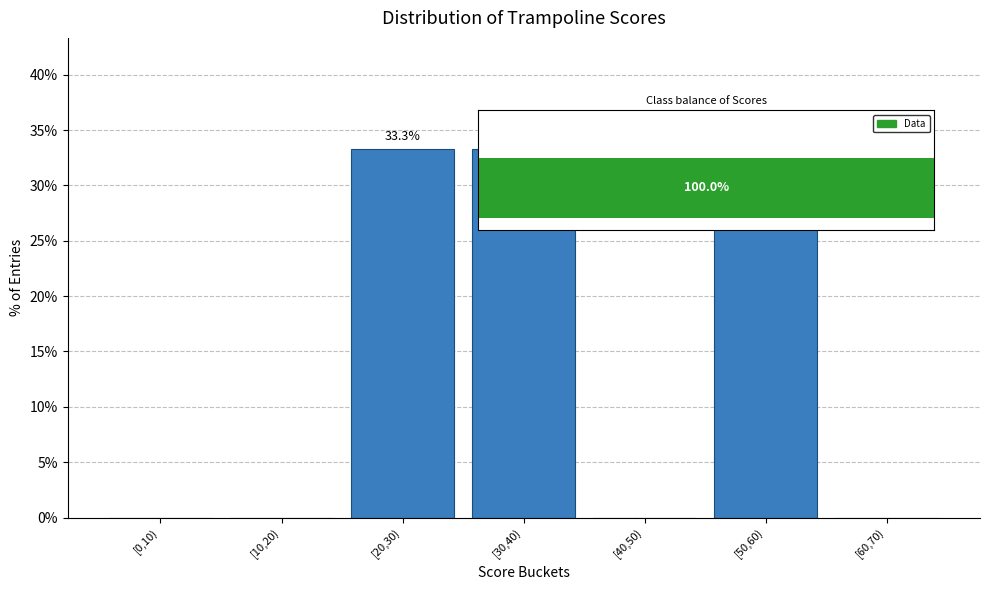

Reading left to right, what are all the values shown in this chart?

[0,10)=0.0	[10,20)=0.0	[20,30)=33.3	[30,40)=33.3	[40,50)=0.0	[50,60)=33.3	[60,70)=0.0